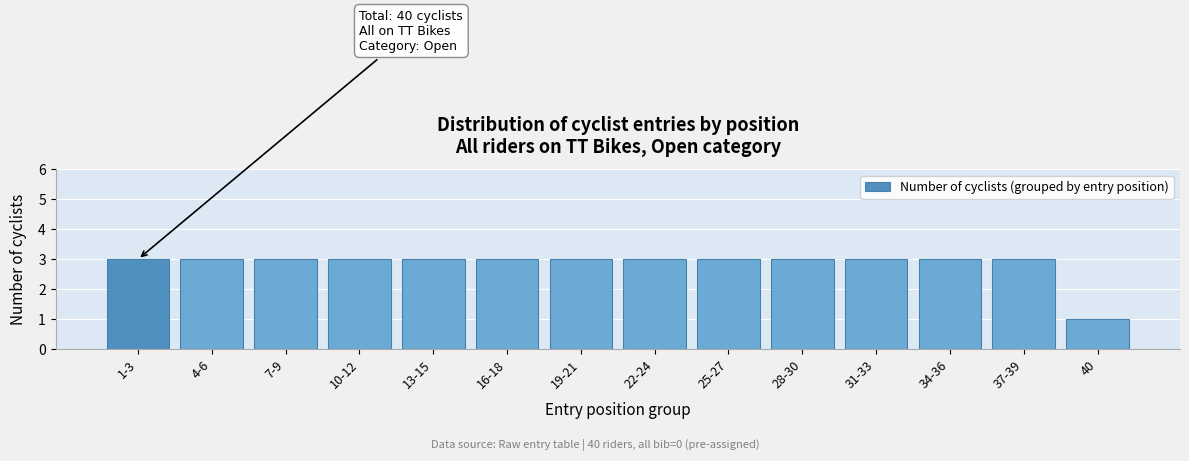

Reading left to right, list all the values displayed in this chart.

1-3=3	4-6=3	7-9=3	10-12=3	13-15=3	16-18=3	19-21=3	22-24=3	25-27=3	28-30=3	31-33=3	34-36=3	37-39=3	40=1